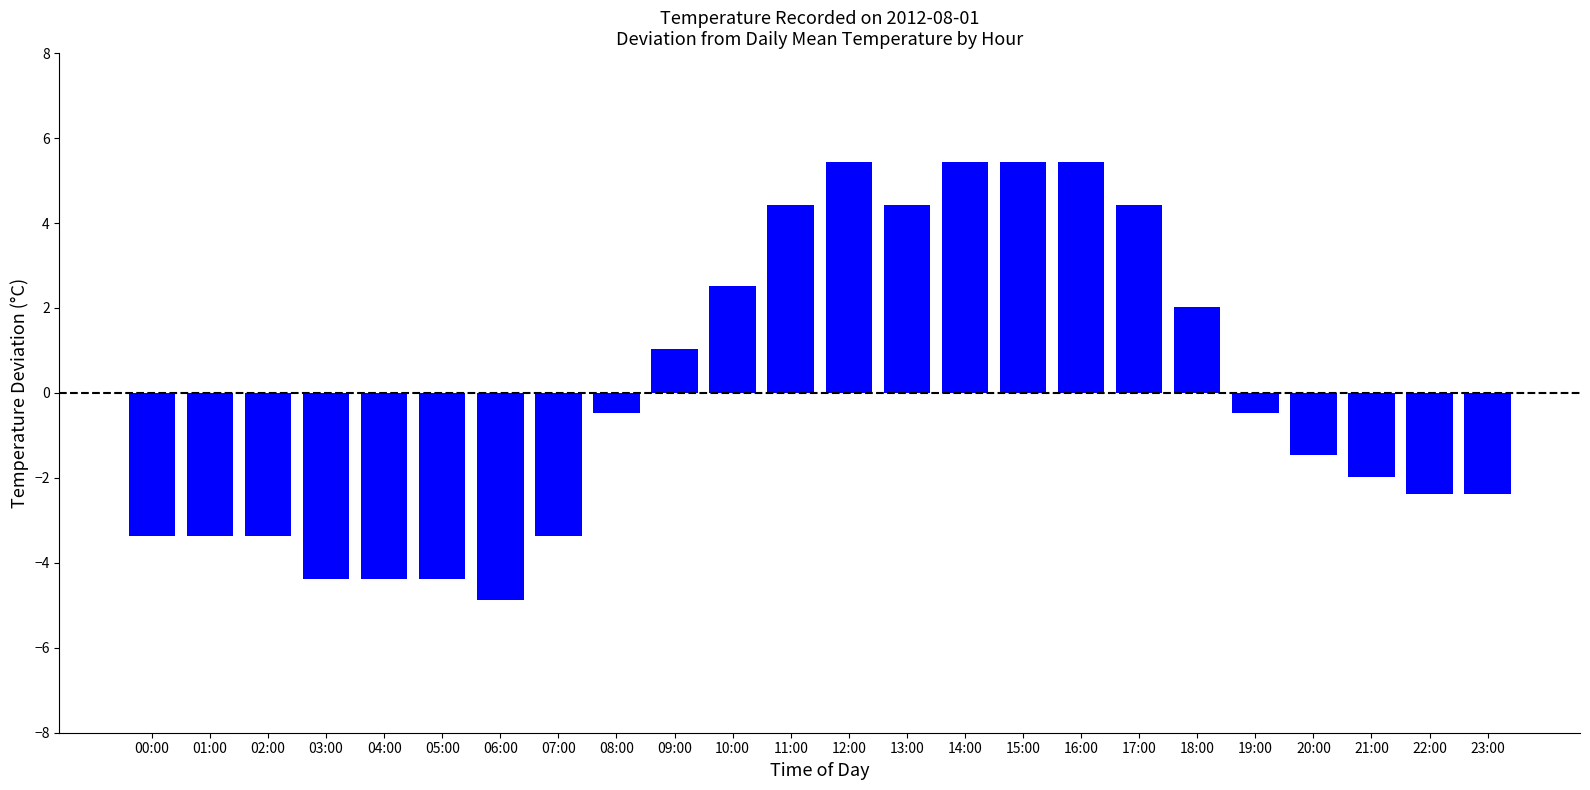

What is the change in value from 07:00 to 23:00?

+1.0